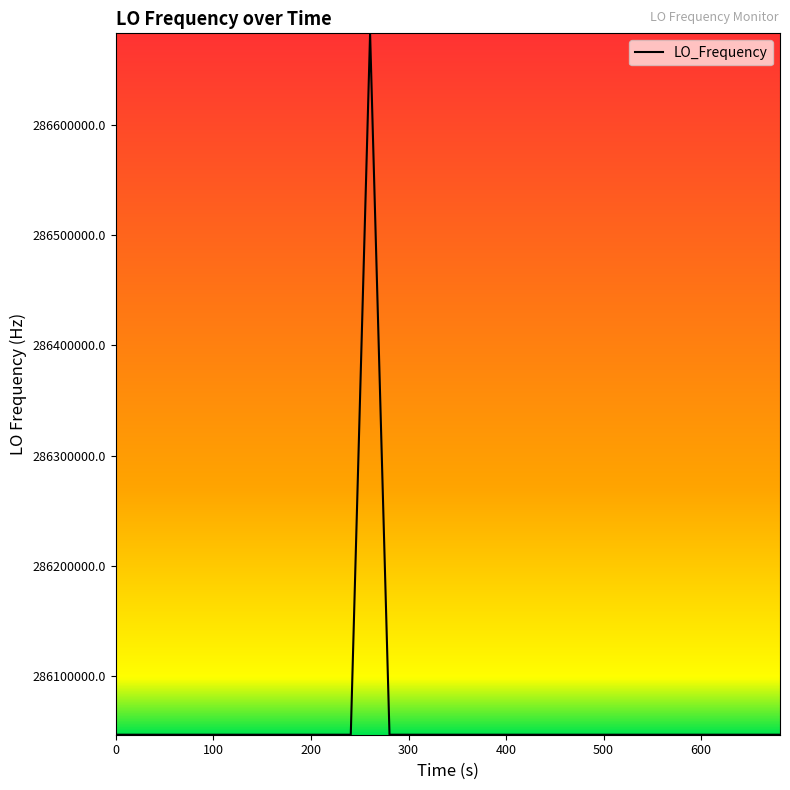

What is the difference between the maximum and minimum values?

635710.1